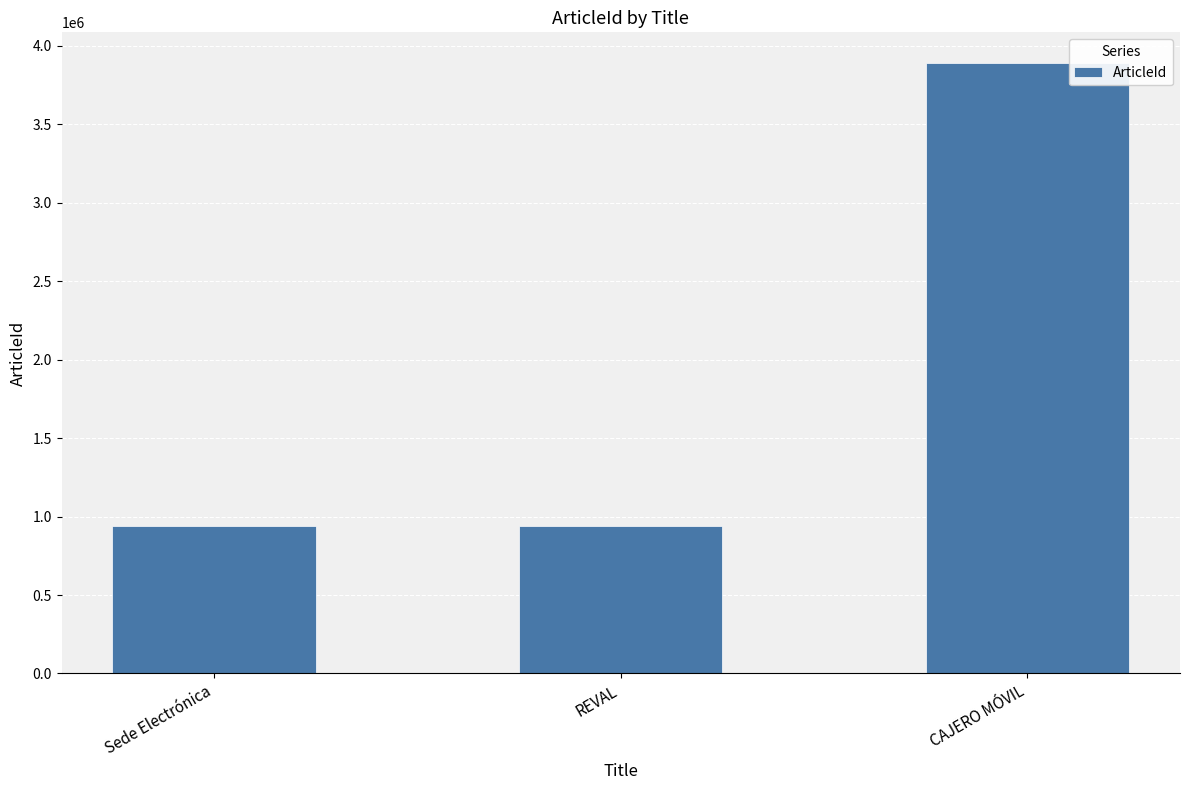

Does the chart contain stacked bars?

No